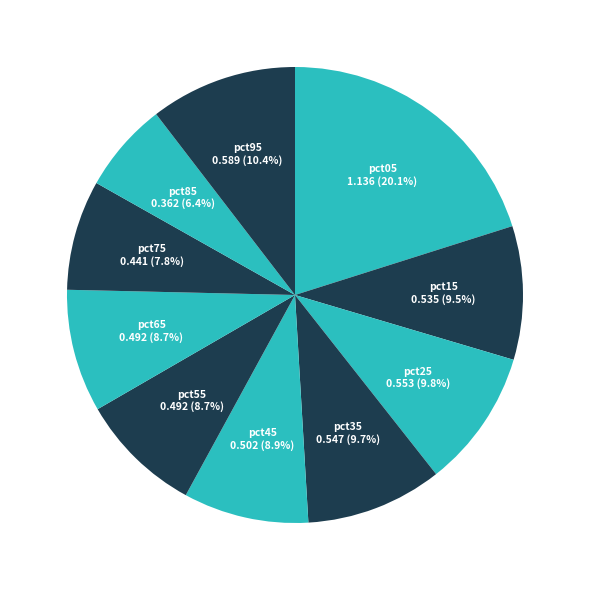

To the nearest percent, what is the average slice percentage?

10%